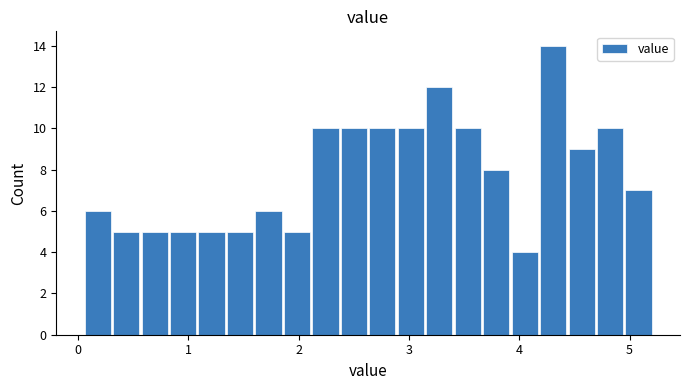

Around what value on the x-axis is the tallest bar? Give the approximate position of its centre, as read against the axis.

4.3